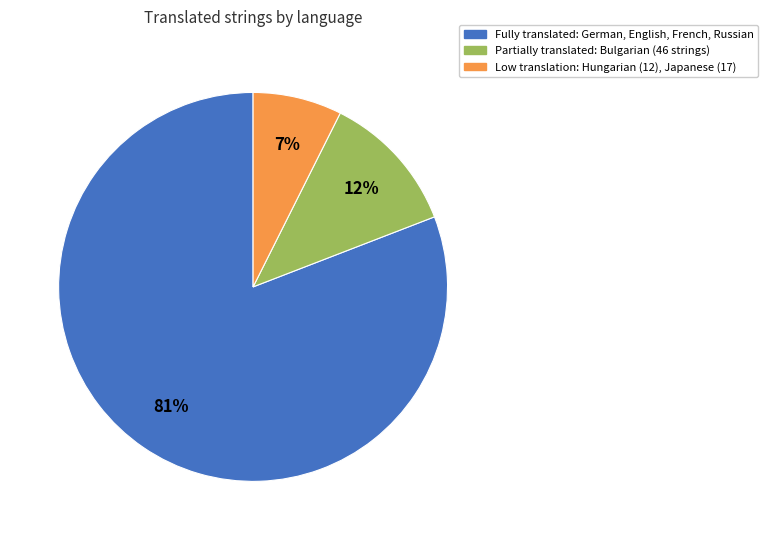

Is there any slice that represents more than half of the pie?

Yes